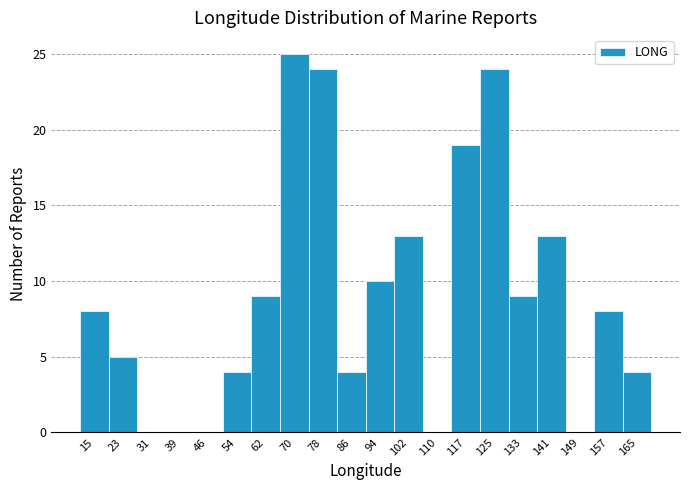

How tall is the bar that spans 74 to 82 on the x-axis? Neither the bar edges nor the heights are printed on the chart, so give them approximately, as read against the axes.

24